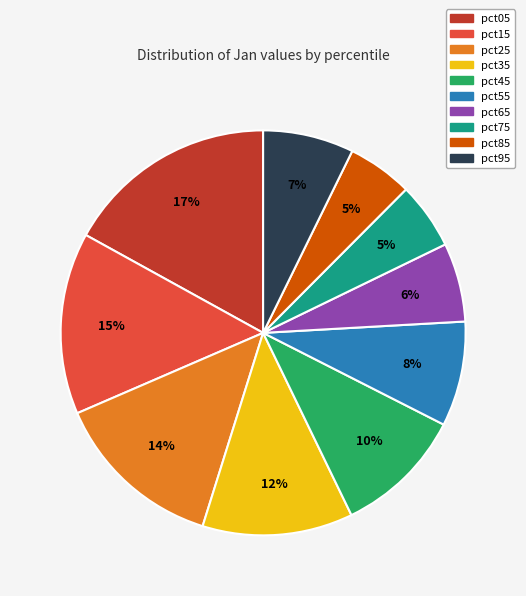

What percentage is the pct85 slice, to the nearest percent?

5%